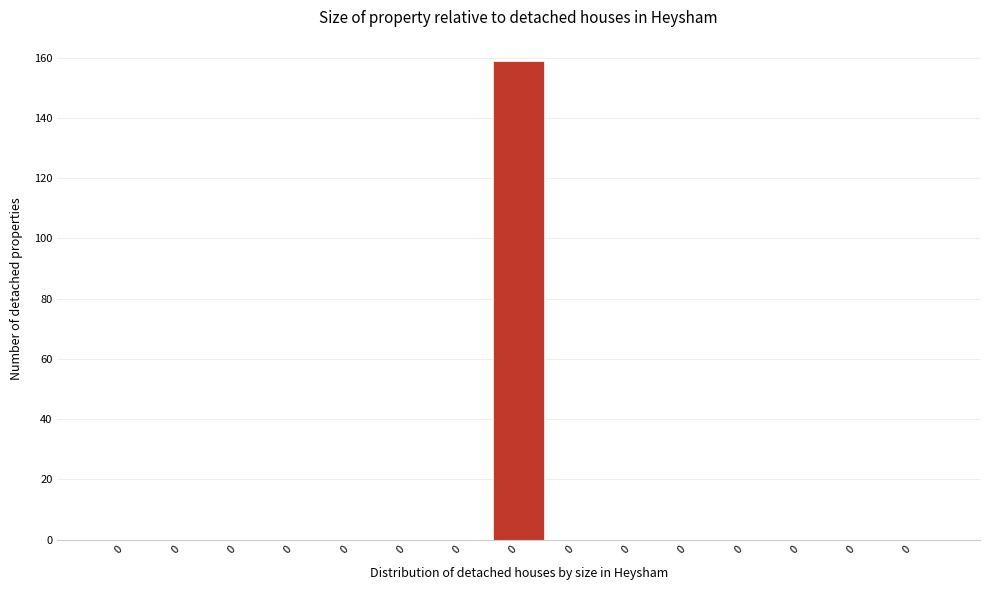

Count the number of categories in the chart.

15